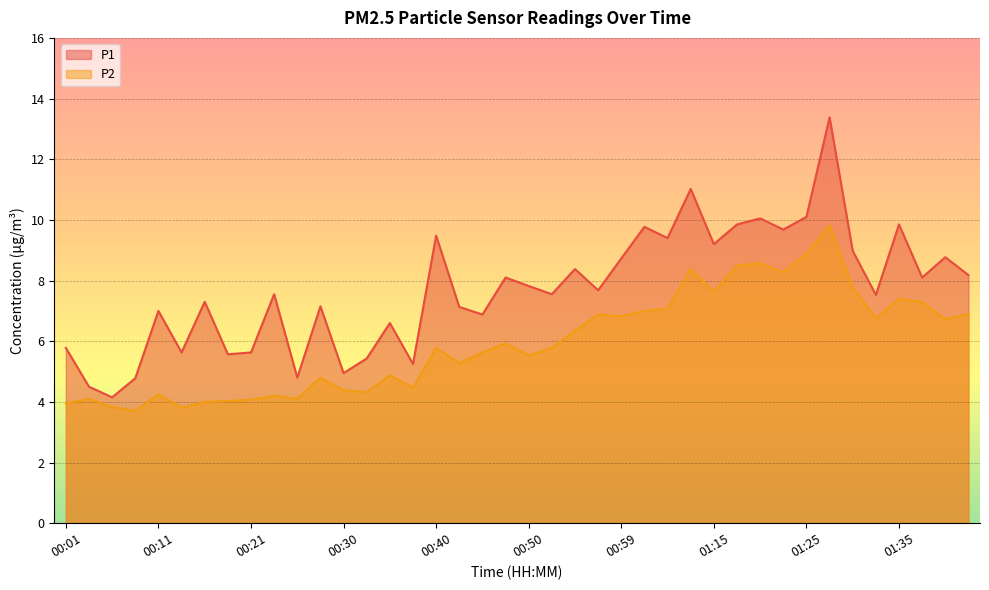

Which has a higher value, 01:37 or 01:22?

01:22